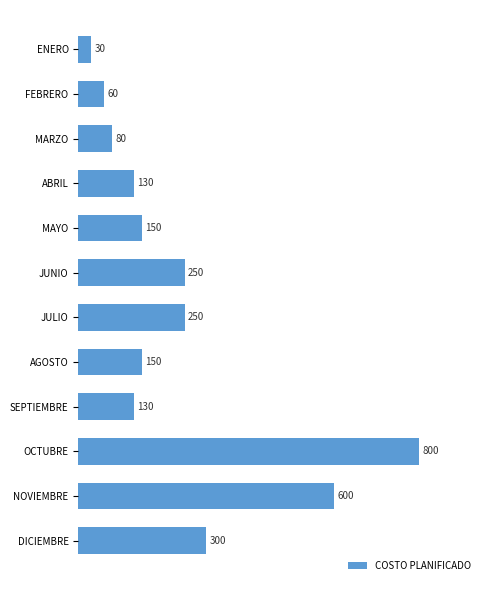

How many data points does each series have?

12